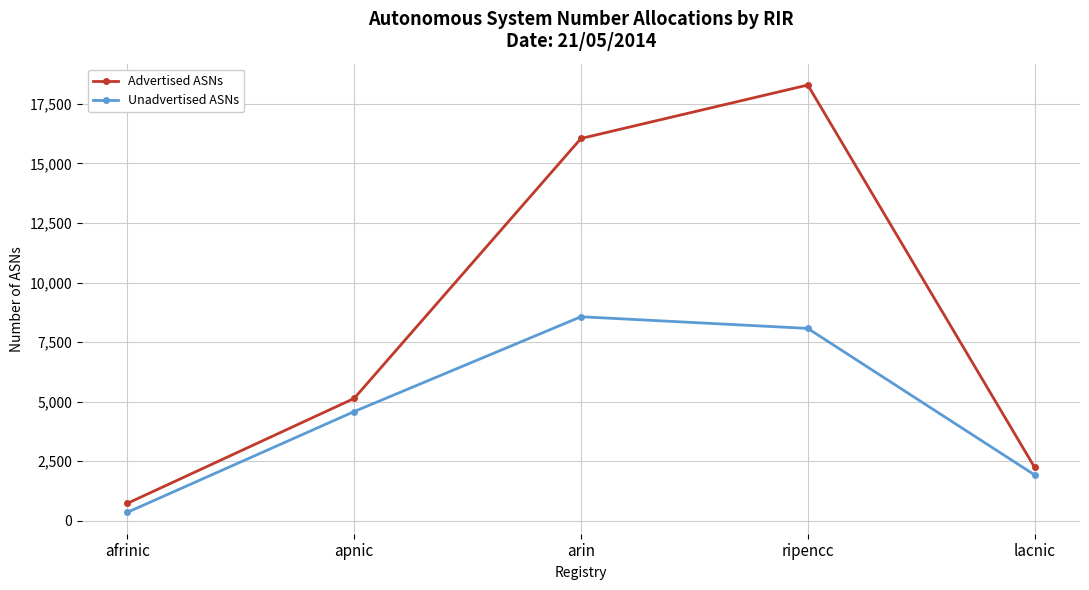

What are all the series names shown in the legend?

Advertised ASNs, Unadvertised ASNs